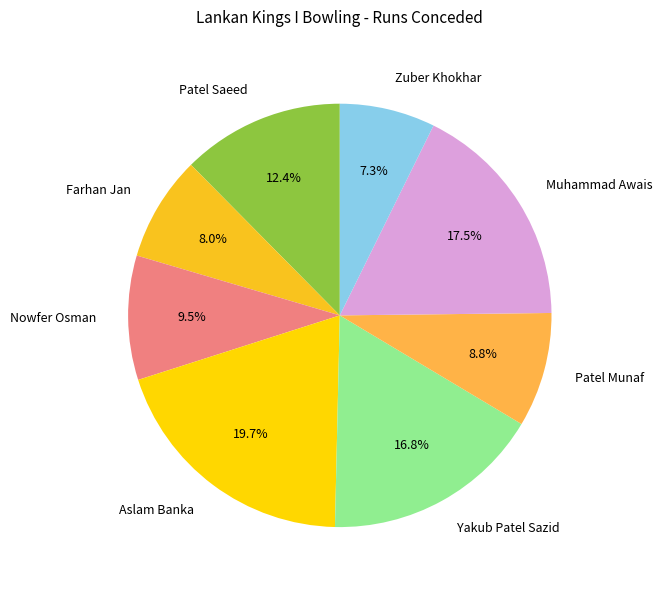

What percentage is NOT represented by Zuber Khokhar?

92.7%